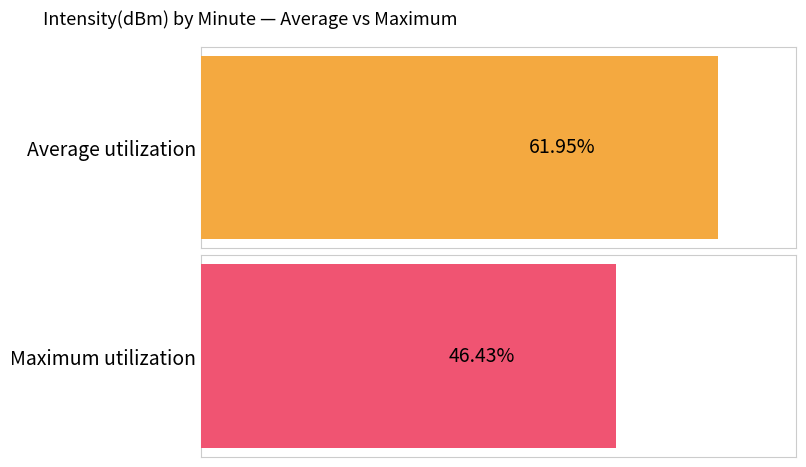

What are all the series names shown in the legend?

Average utilization, Maximum utilization